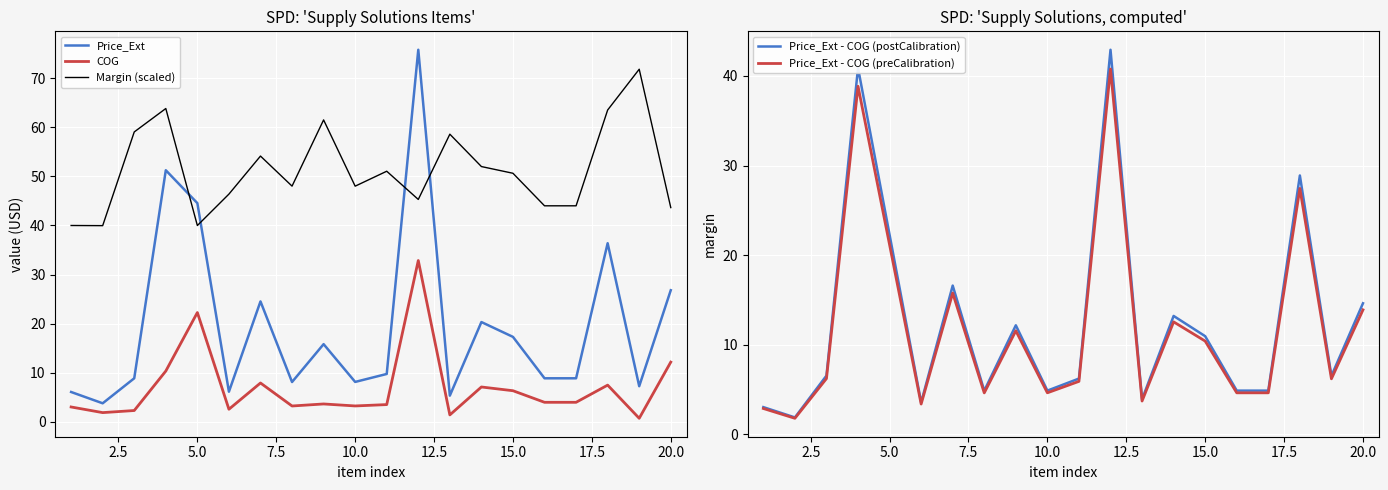

How many interior local peaks does the COG series have?

6